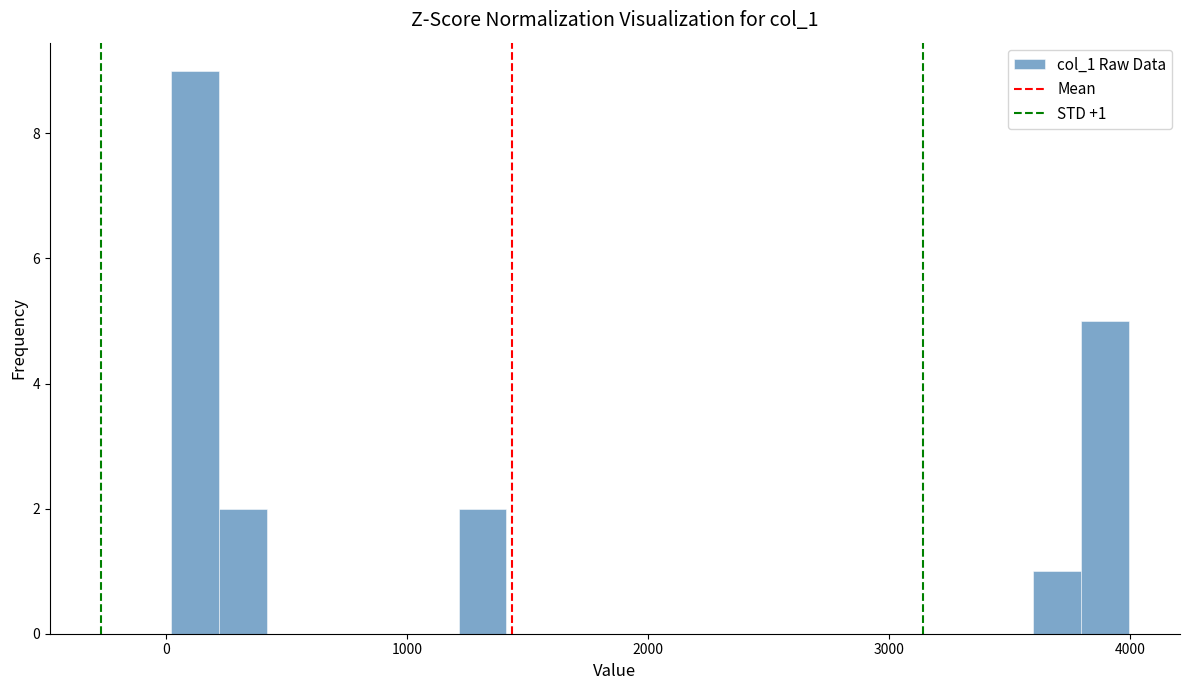

Around what value on the x-axis is the tallest bar? Give the approximate position of its centre, as read against the axis.

100